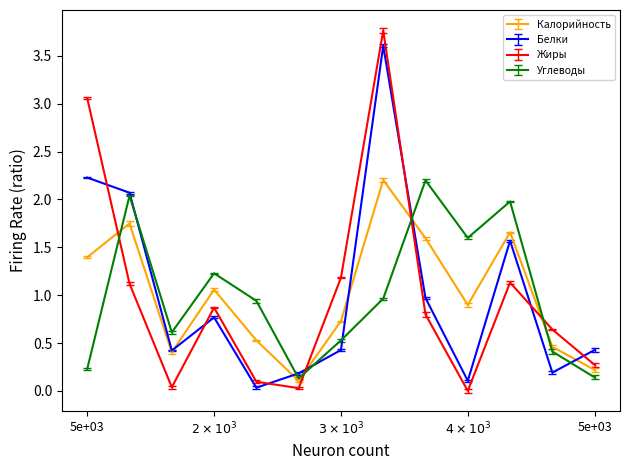

Which series ends up on top after the final intersection of Жиры and Белки?

Белки